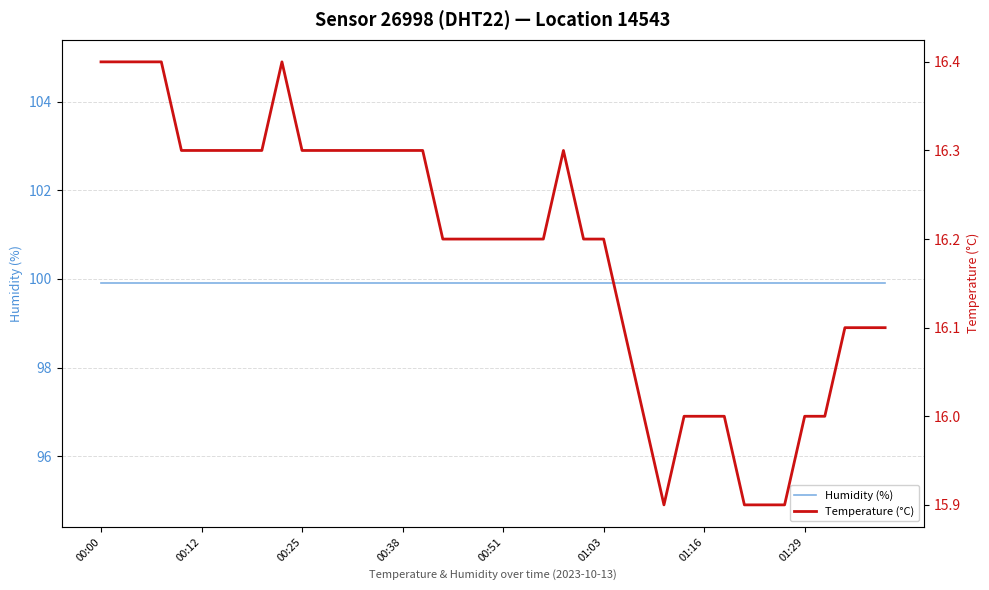

What is the sum of all Temperature (°C) values?

647.5